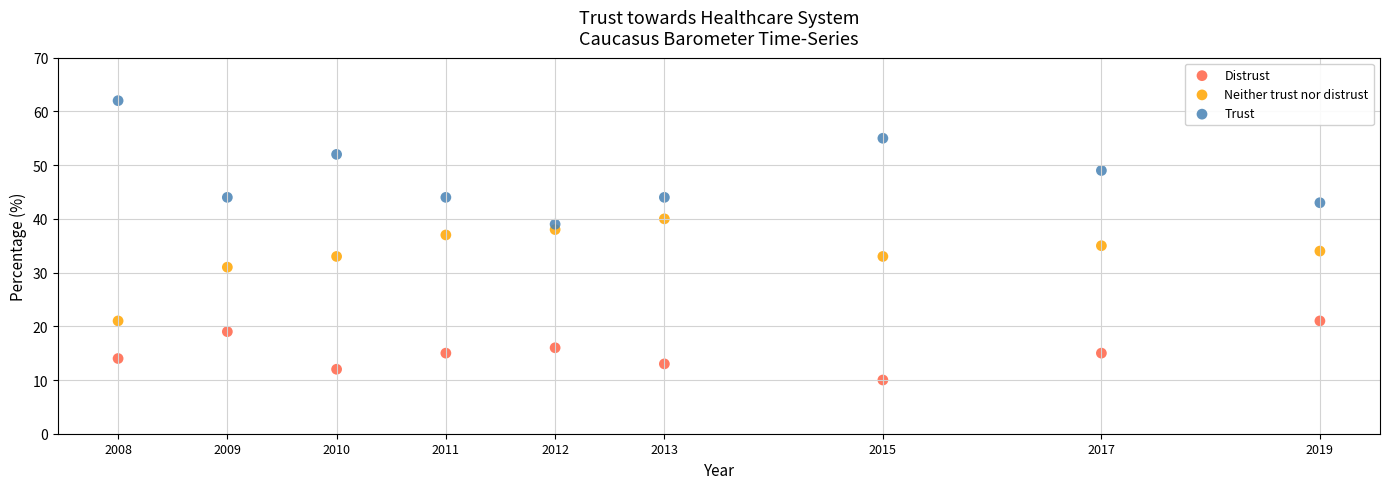

Which series reaches the minimum Y coordinate?

Distrust